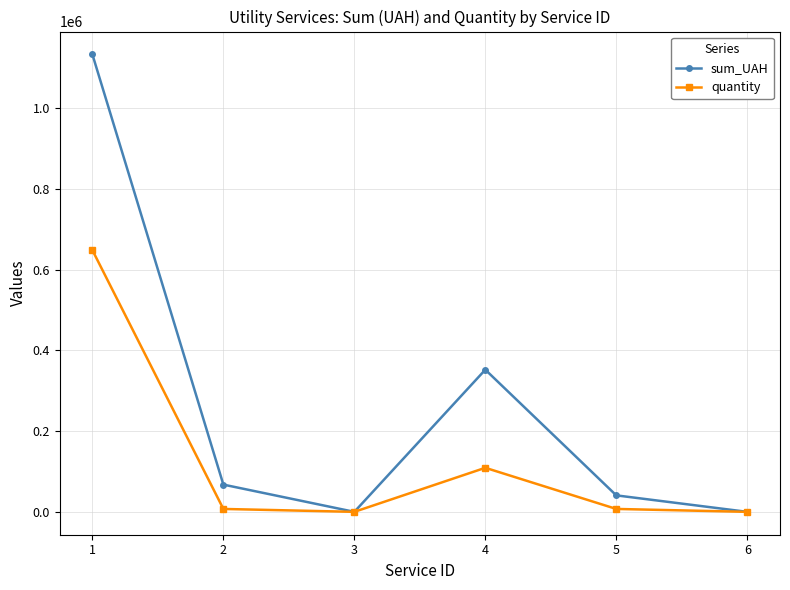

Where is sum_UAH nearest to the value 566246?

4